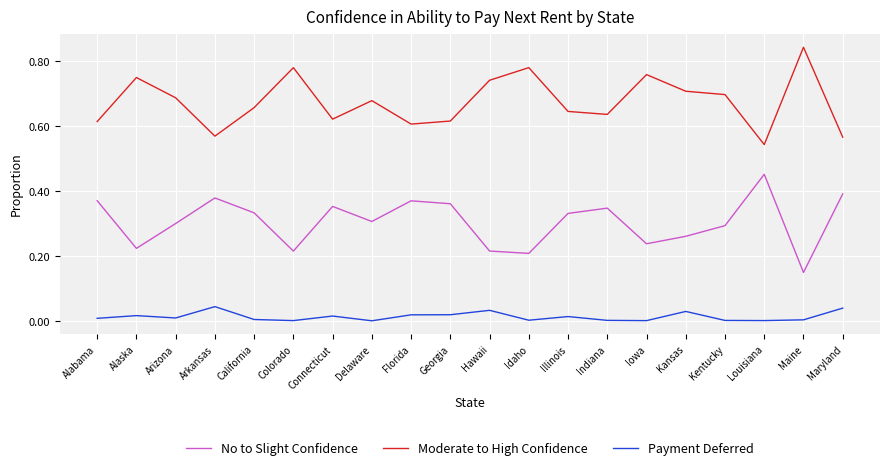

What is the difference between the No to Slight Confidence values at Connecticut and Louisiana?

0.1